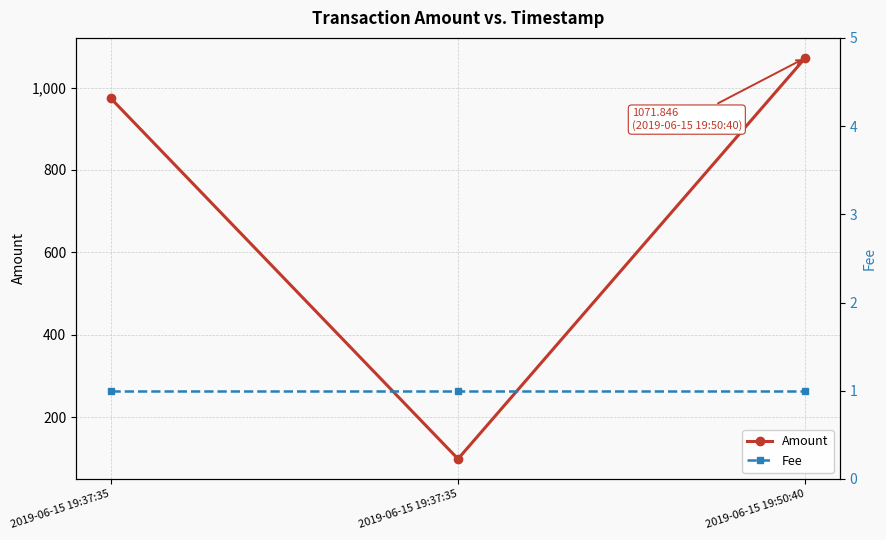

True or false: Fee has a value of 1.0 at 2019-06-15 19:37:35.

True